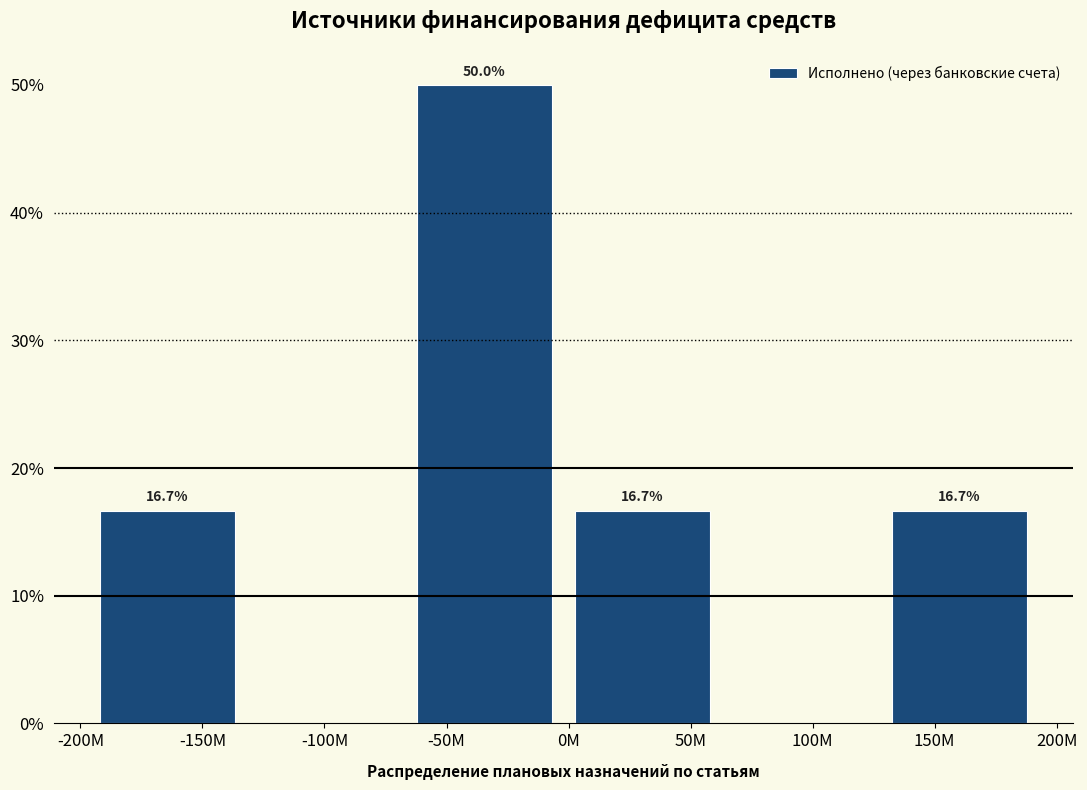

Reading left to right, transcribe all the data shown in this chart.

-150M=16.7	-100M=0.0	-50M=50.0	50M=16.7	100M=0.0	150M=16.7